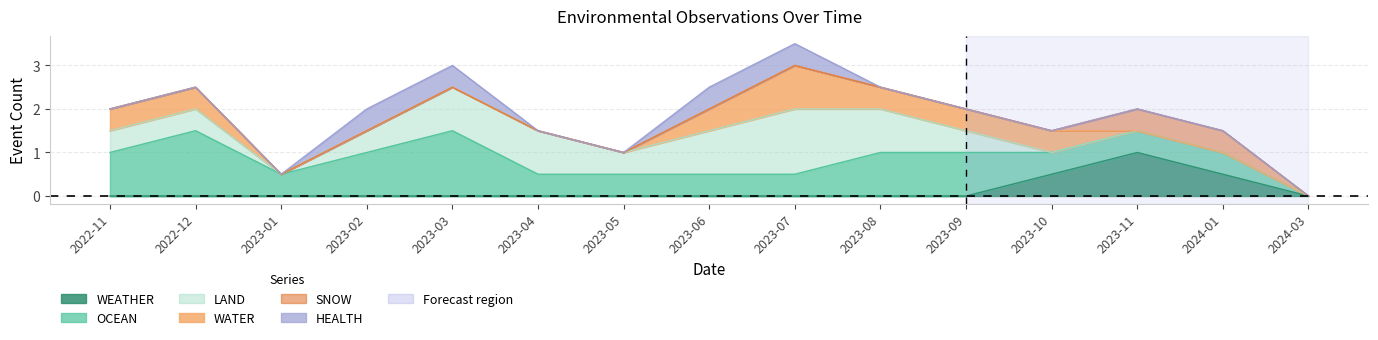

True or false: HEALTH and WEATHER intersect in this chart.

False